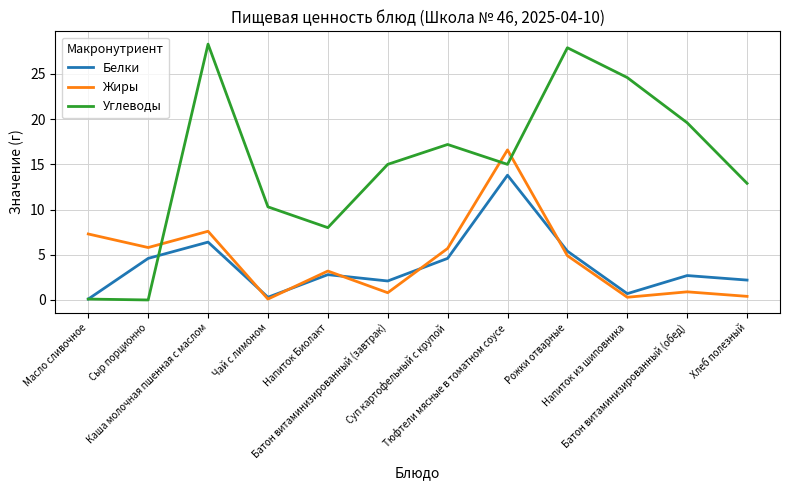

Which series ends up on top after the final intersection of Белки and Углеводы?

Углеводы